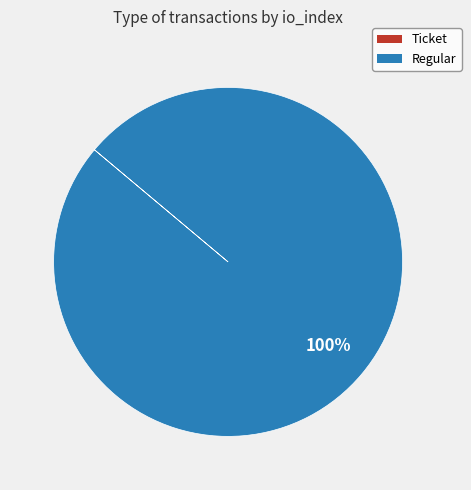

What is the largest slice in the pie chart?

Regular